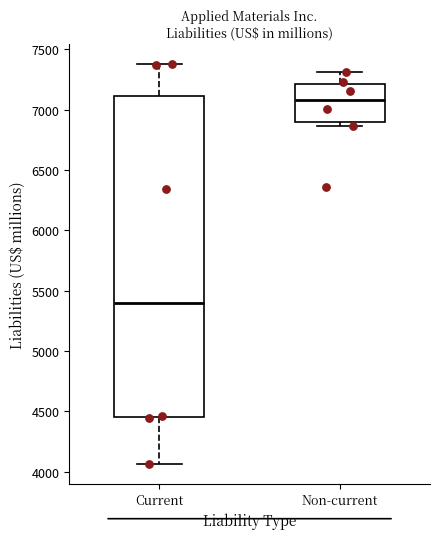

Reading left to right, transcribe this box plot: for each box, give where its median line is, the range the box spans, and where its two whiskers end, as read against the y-axis. The values are not printed on the chart, so give them approximately, as read against the axis.

Current: median 5400, box 4450 to 7100, whiskers 4050 to 7400
Non-current: median 7100, box 6900 to 7200, whiskers 6850 to 7300